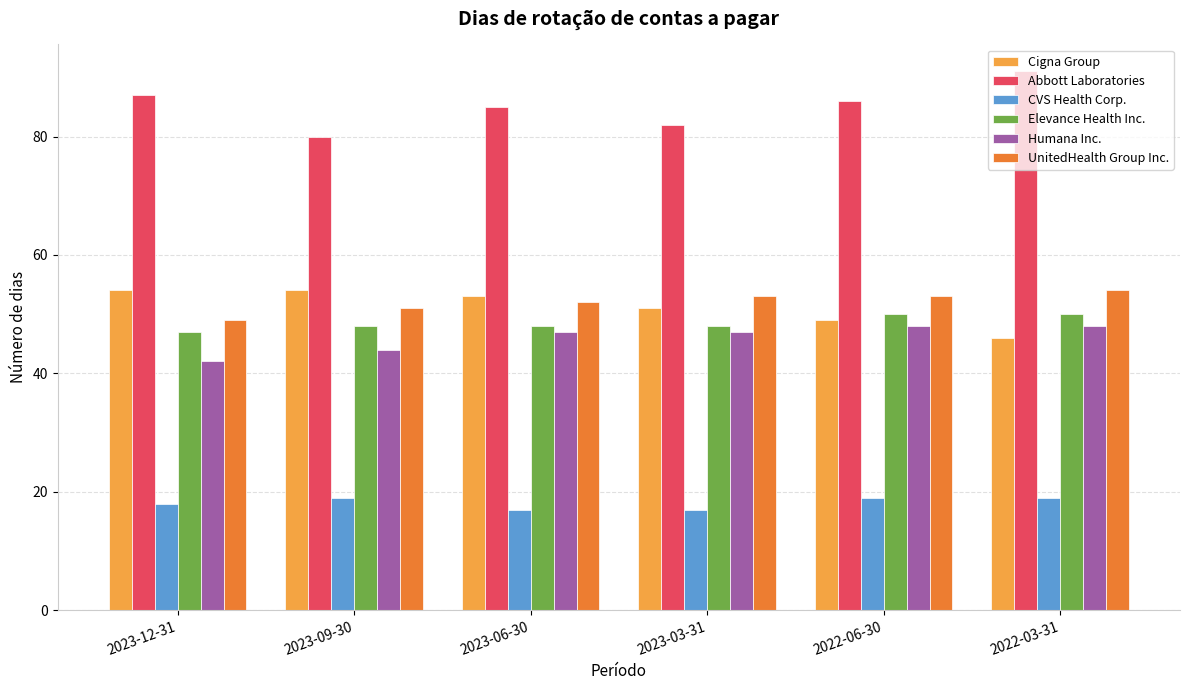

At how many categories does at least one series exceed 79?

6